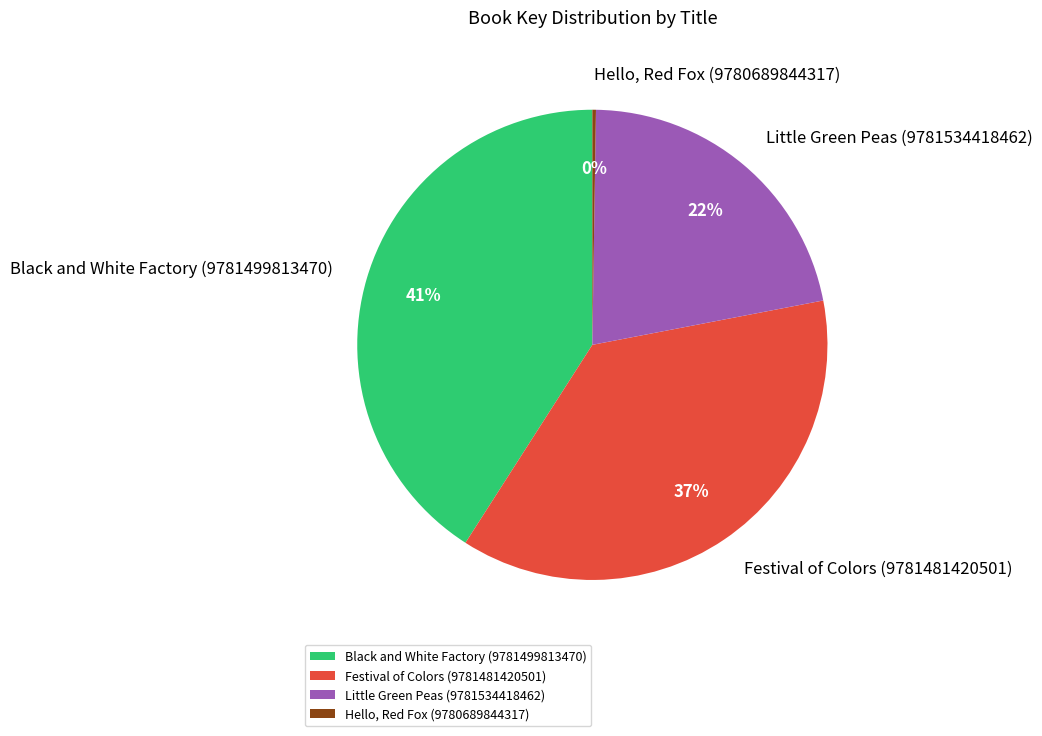

Which category has the biggest portion of the pie?

Black and White Factory (9781499813470)